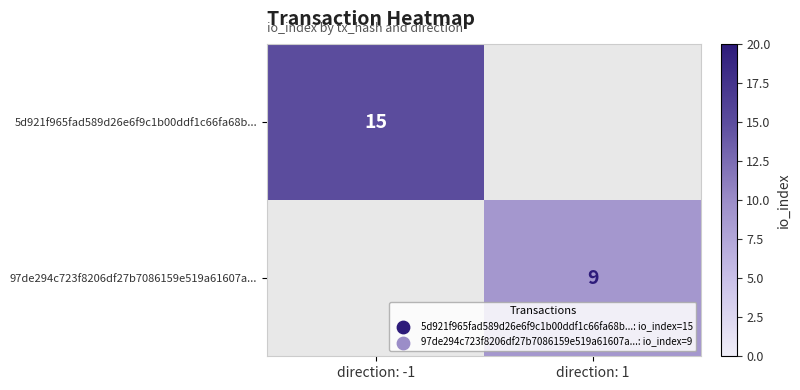

The 5d921f965fad589d26e6f9c1b00ddf1c66fa68b... series shows 22 at direction: -1. True or false?

False